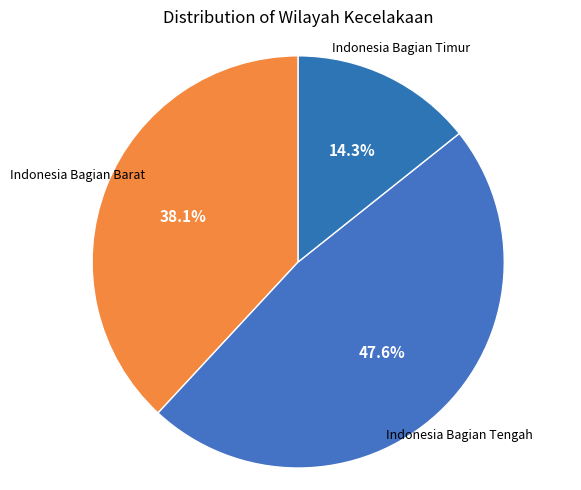

Count the number of slices in the pie.

3